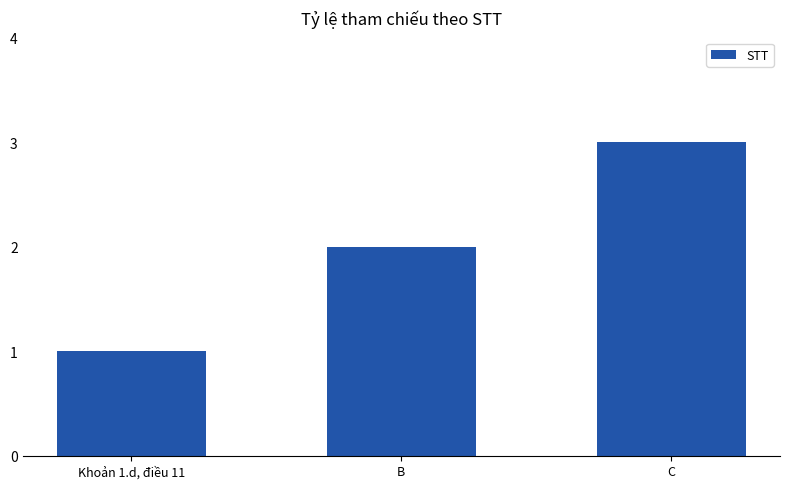

Which category has the highest value across all series?

C